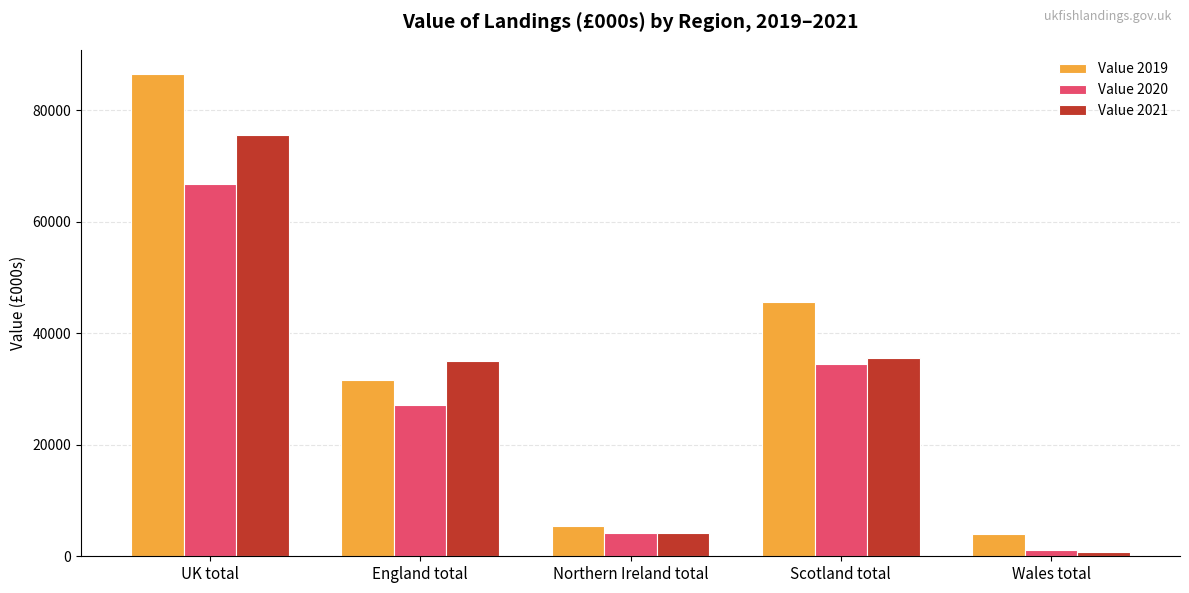

What is the spread (max minus min) of values at Wales total?

3074.4